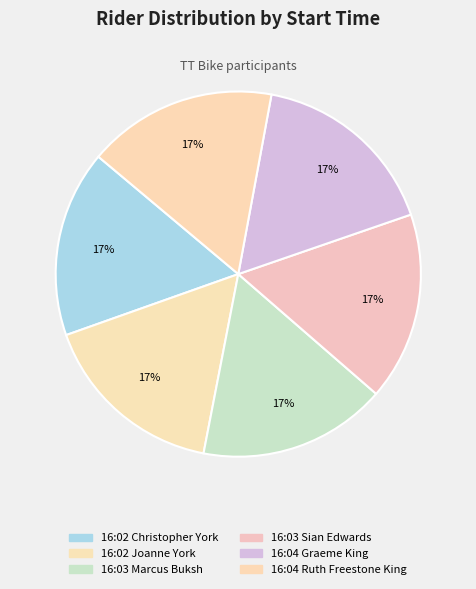

Rank the categories by value from highest to lowest.

16:04 Graeme King, 16:04 Ruth Freestone King, 16:03 Marcus Buksh, 16:03 Sian Edwards, 16:02 Christopher York, 16:02 Joanne York